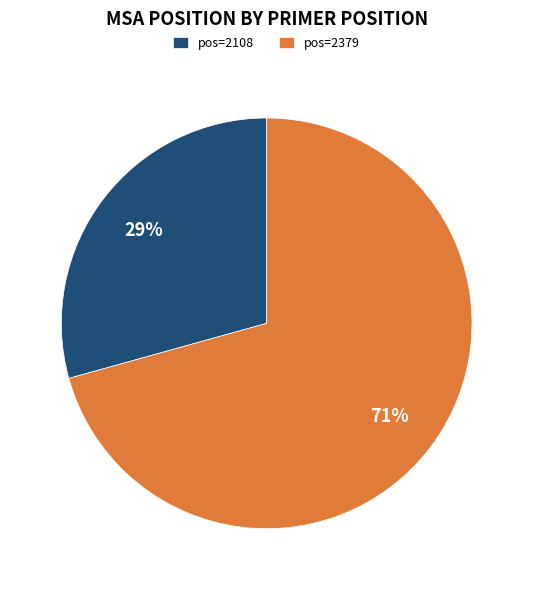

Count the number of slices in the pie.

2